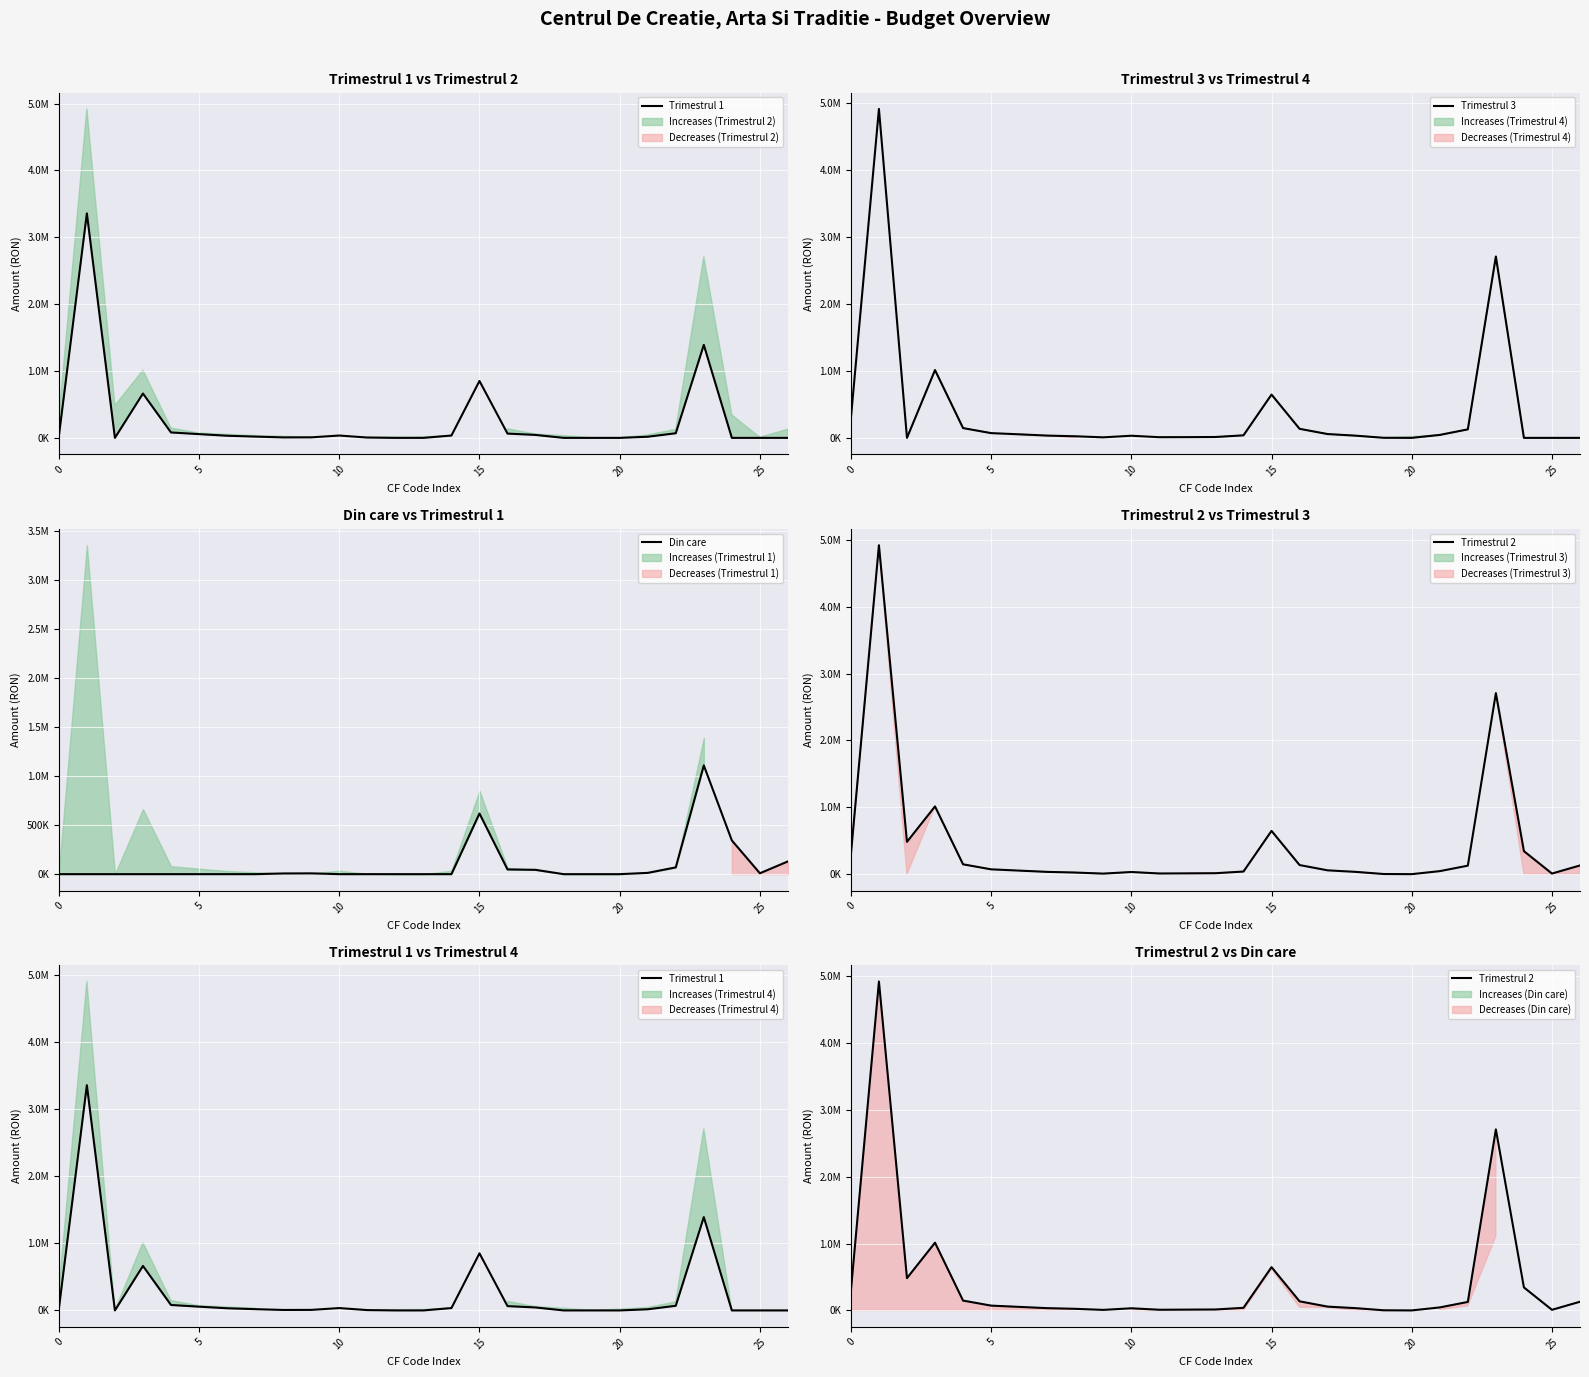

At which category does the chart reach its minimum across all series?

10